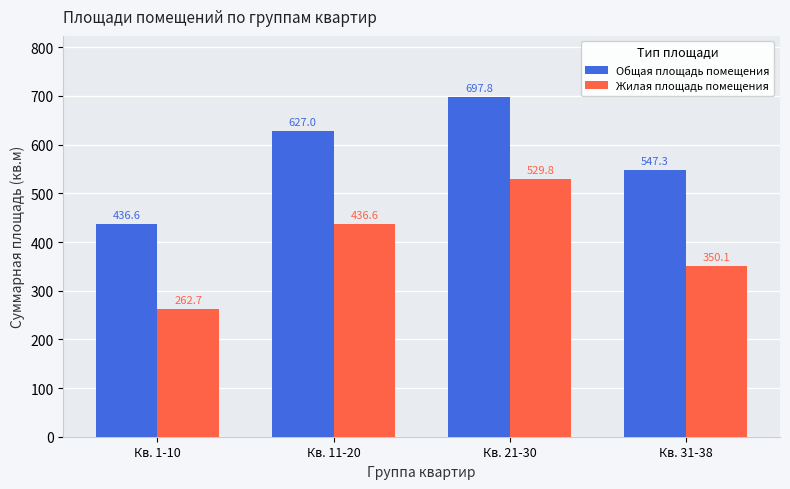

What is the label of the 3rd bar from the right?

Кв. 11-20